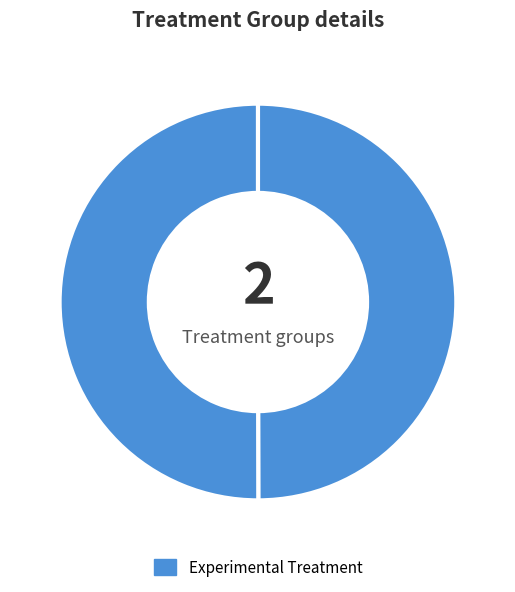

How many segments does this pie chart have?

2